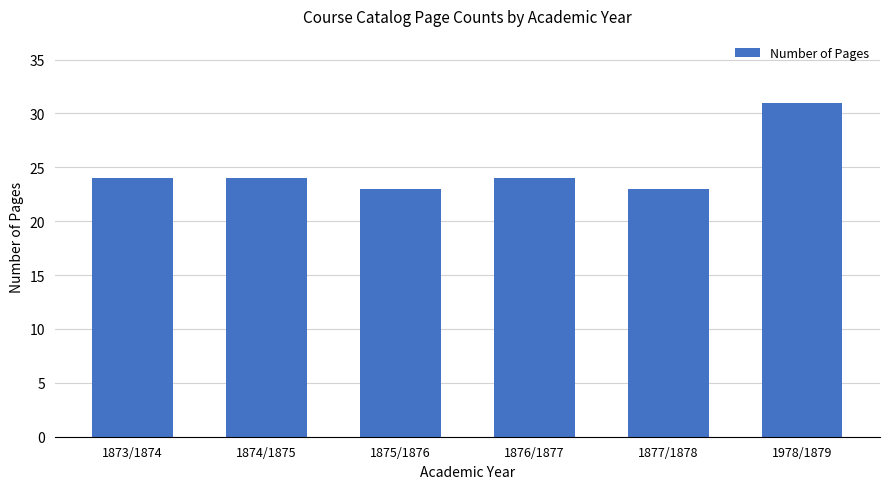

What is the difference between the maximum and minimum values?

8